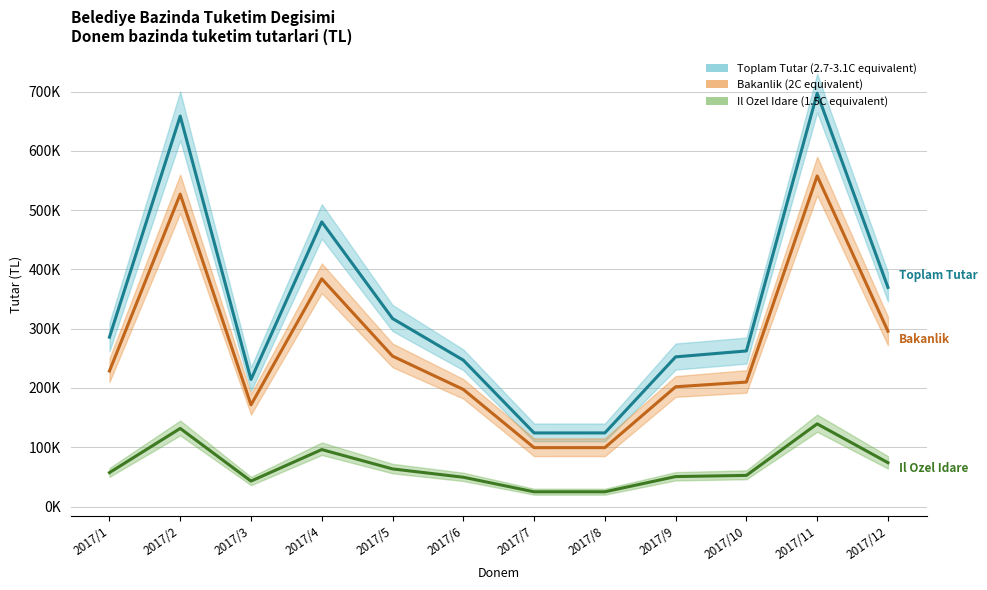

What is the sum of all Toplam Tutar (line) values?

4032985.1